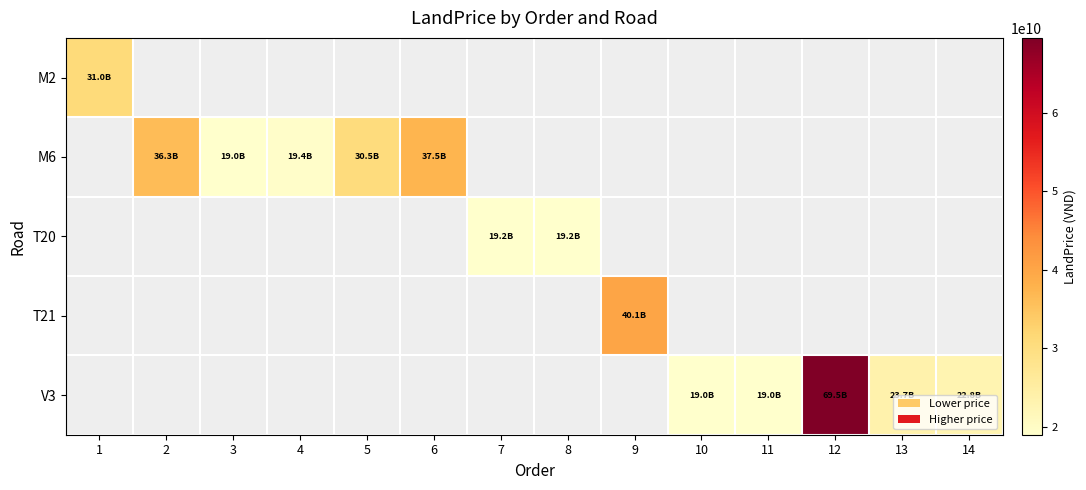

Which label corresponds to the largest value in the chart?

12